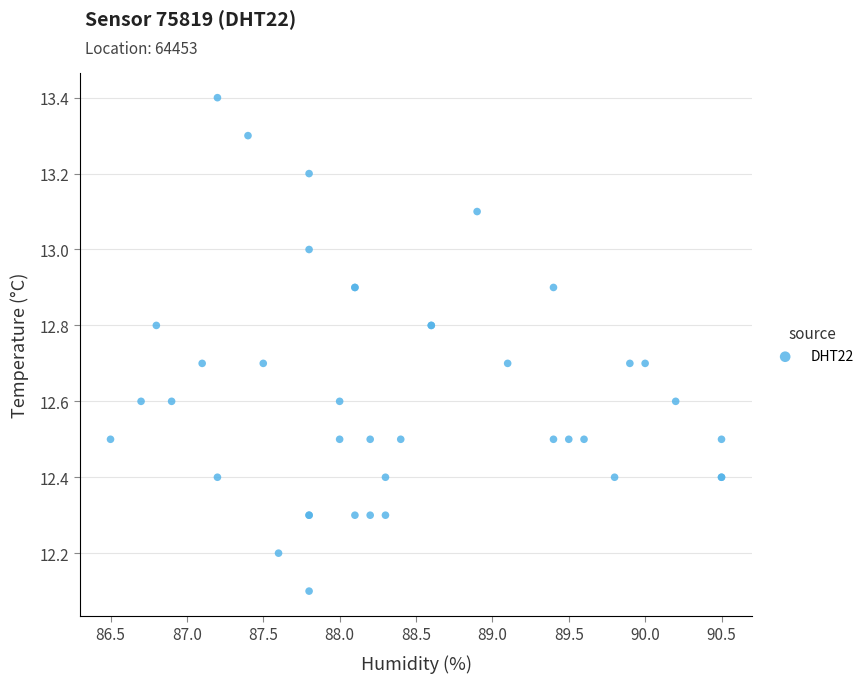

What Y value in the scatter plot is closest to 12?

12.1